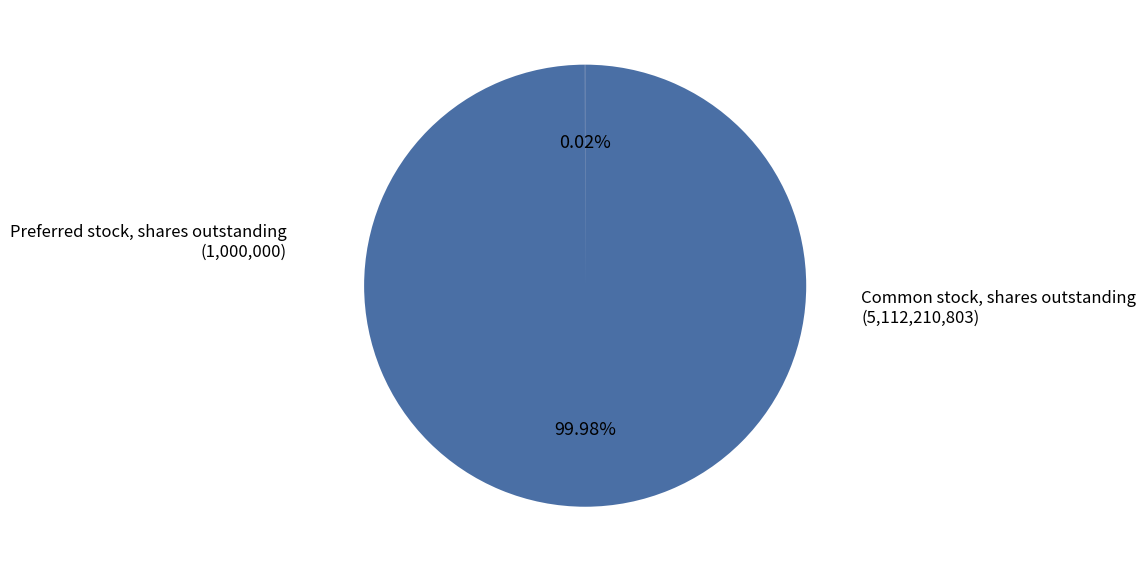

Is there any slice that represents more than half of the pie?

Yes